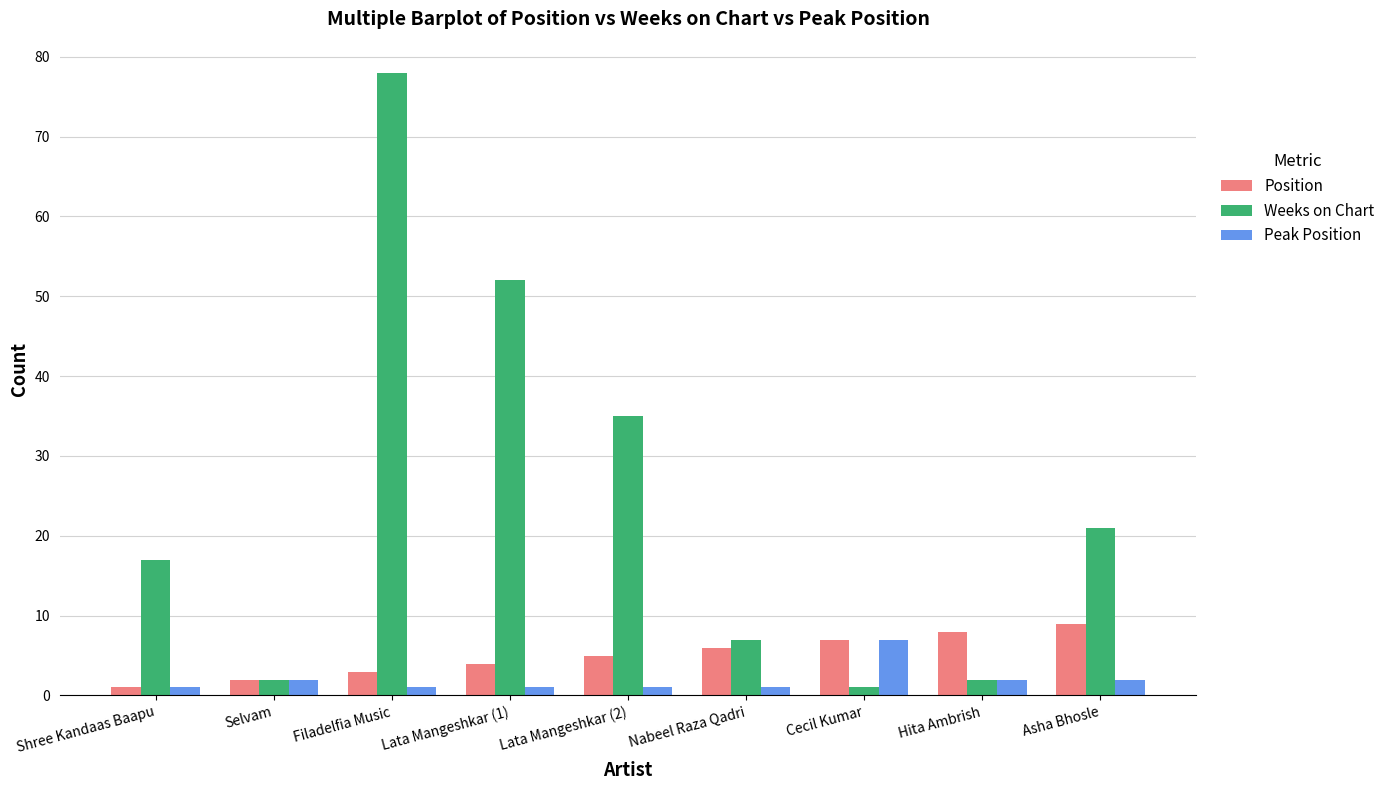

Which series has the widest spread of values?

Weeks on Chart